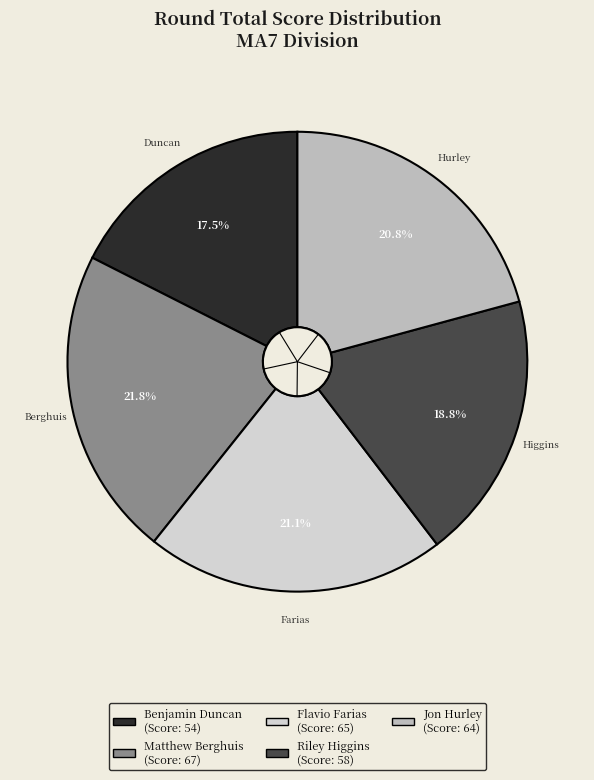

How many slices are in this pie chart?

5